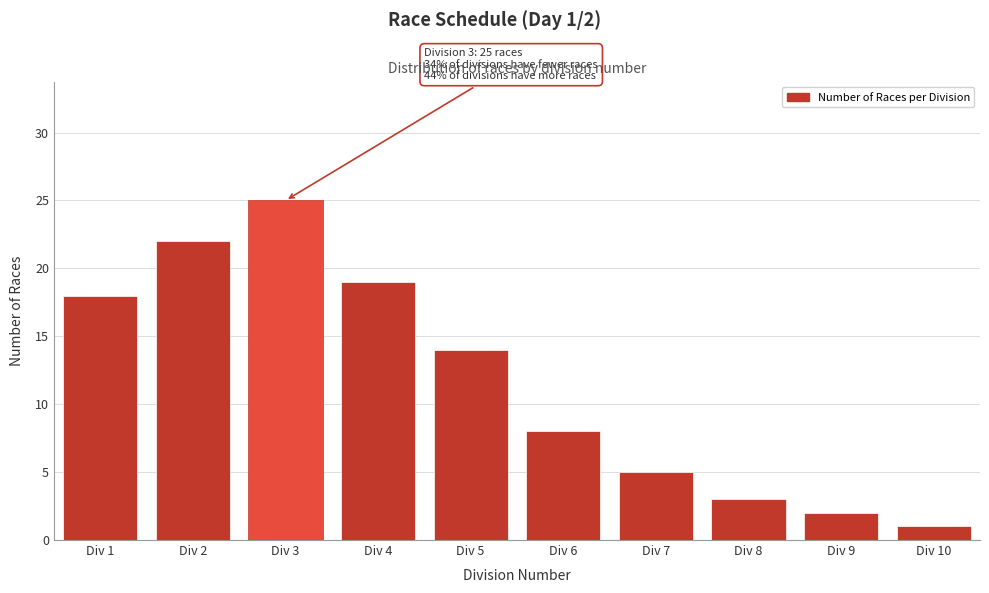

Reading left to right, list all the values displayed in this chart.

18	22	25	19	14	8	5	3	2	1